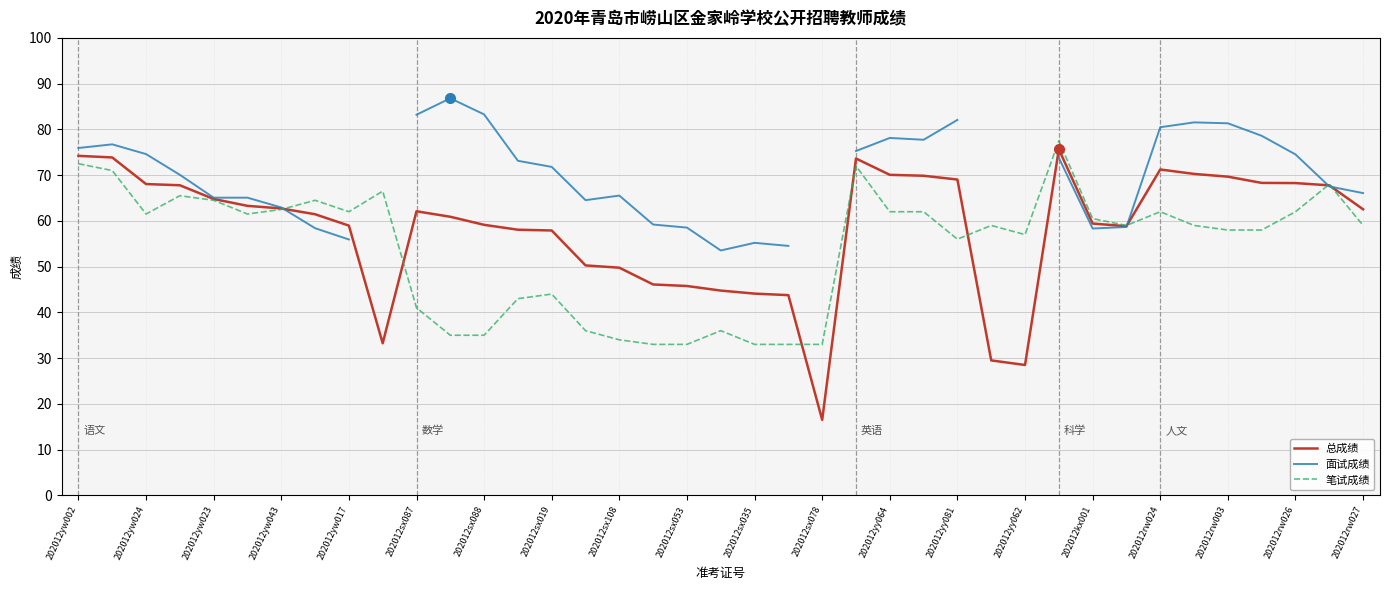

What is the spread (max minus min) of values at 35?

20.6